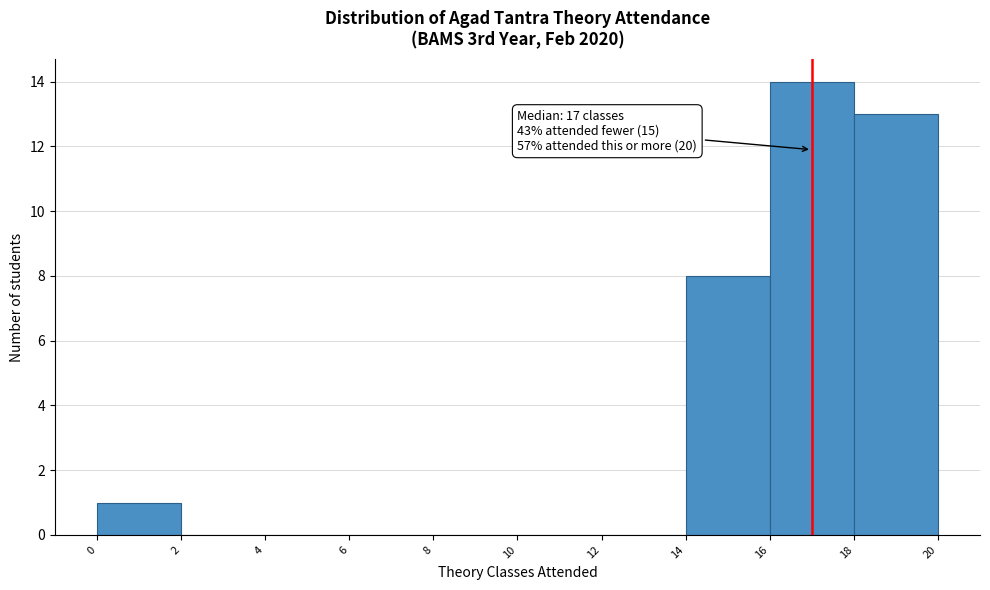

Over which range of the x-axis is the bar tallest?

16 to 18